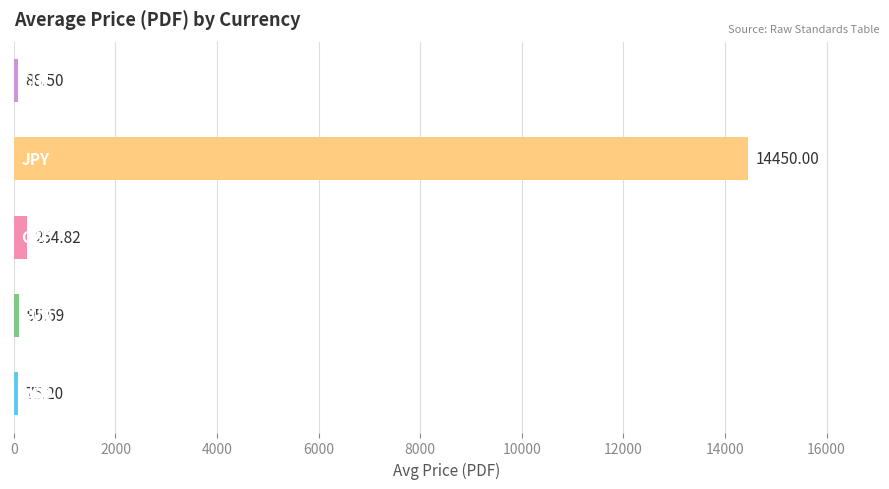

What is the difference between the maximum and minimum values?

14374.8